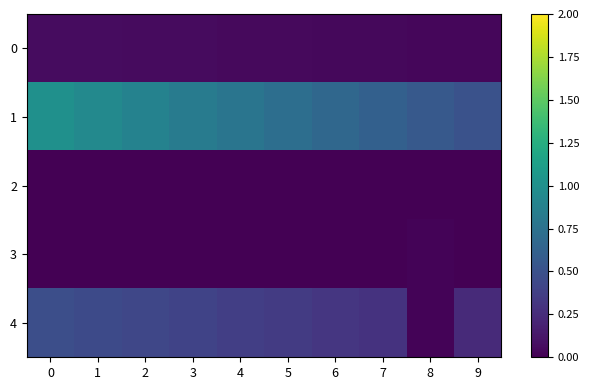

Reading left to right, transcribe all the data shown in this chart.

0: 0=0.1	1=0.1	2=0.1	3=0.1	4=0.1	5=0.0	6=0.0	7=0.0	8=0.0	9=0.0
1: 0=1.0	1=0.9	2=0.9	3=0.8	4=0.8	5=0.7	6=0.7	7=0.6	8=0.6	9=0.5
2: 0=0.0	1=0.0	2=0.0	3=0.0	4=0.0	5=0.0	6=0.0	7=0.0	8=0.0	9=0.0
3: 0=0.0	1=0.0	2=0.0	3=0.0	4=0.0	5=0.0	6=0.0	7=0.0	8=0.0	9=0.0
4: 0=0.5	1=0.5	2=0.4	3=0.4	4=0.4	5=0.3	6=0.3	7=0.3	8=0.0	9=0.2